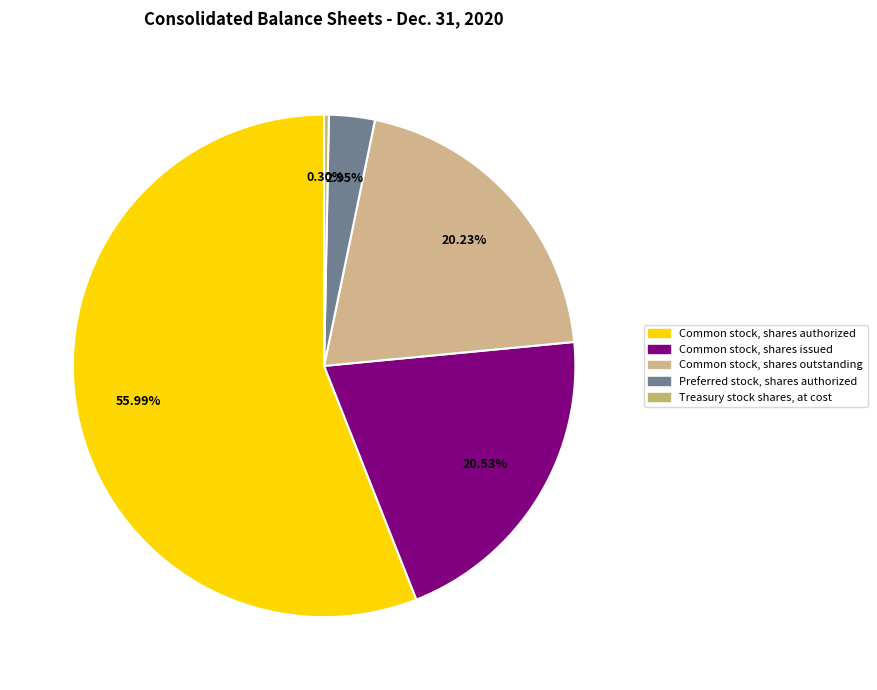

Between Common stock, shares outstanding and Preferred stock, shares authorized, which is larger?

Common stock, shares outstanding